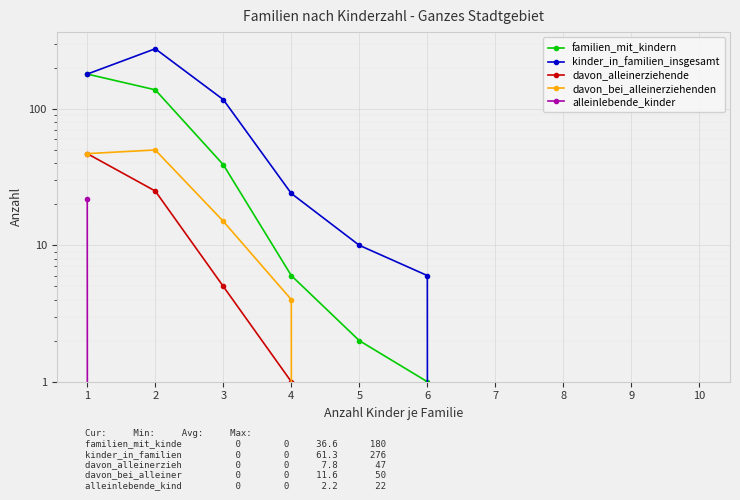

True or false: davon_alleinerziehende has more than 1 points higher than both neighbors.

False